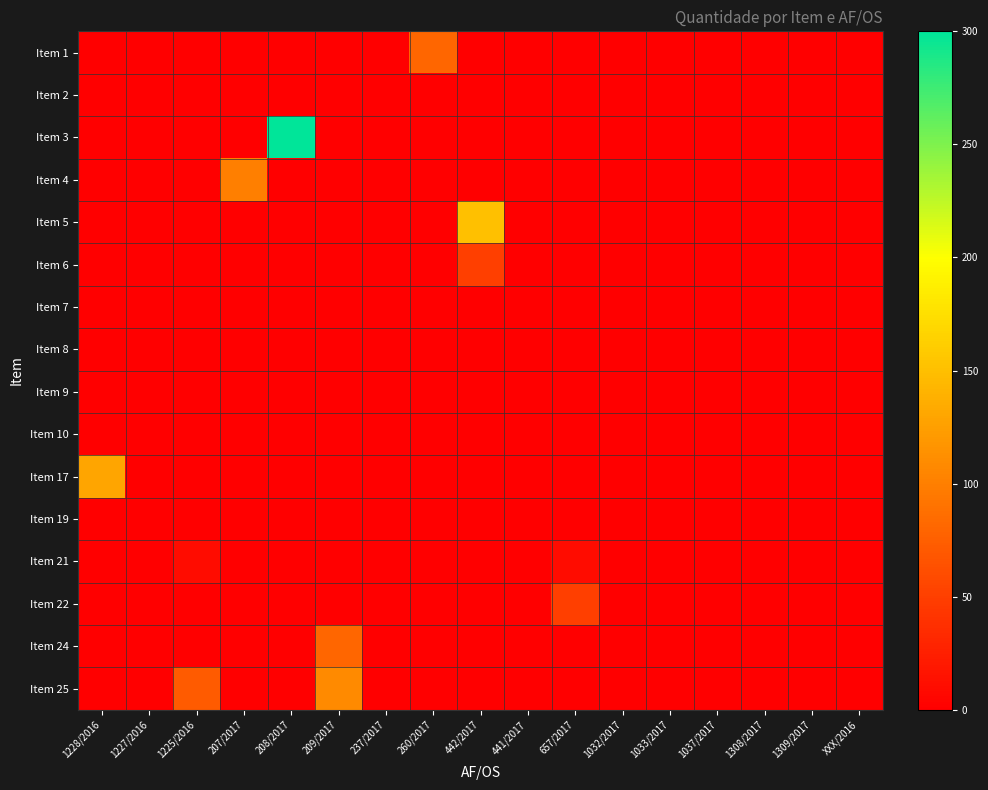

What is the spread (max minus min) of values at 1228/2016?

130